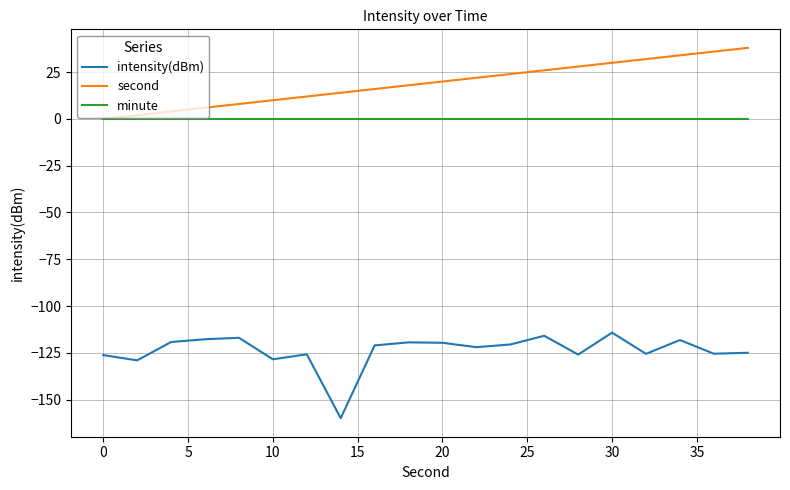

Rank the series by their maximum value, from highest to lowest.

second, minute, intensity(dBm)